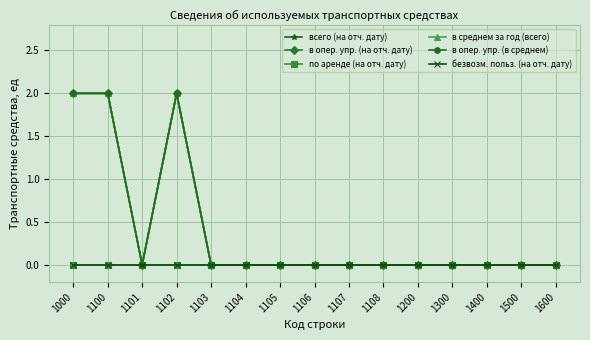

Between 1100 and 1400, which series saw the biggest shift?

всего (на отч. дату)